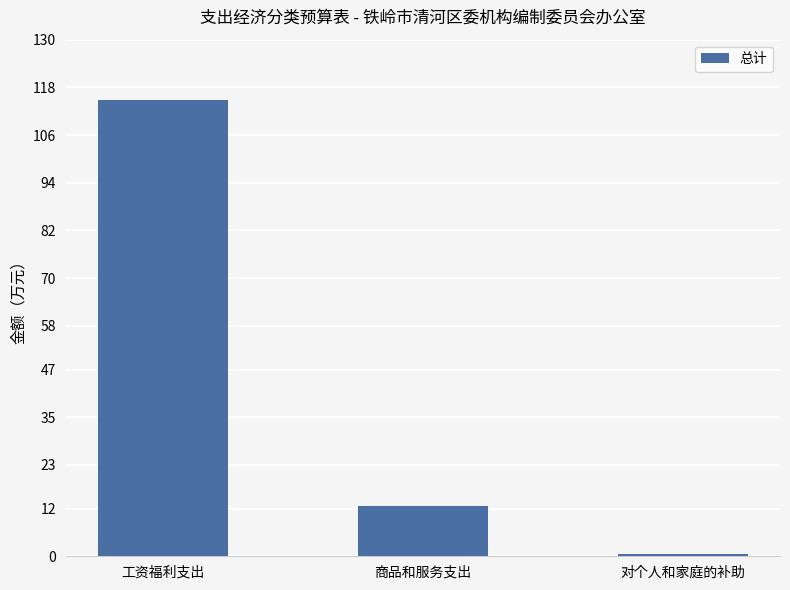

True or false: the data shows 114.8 at 工资福利支出.

True